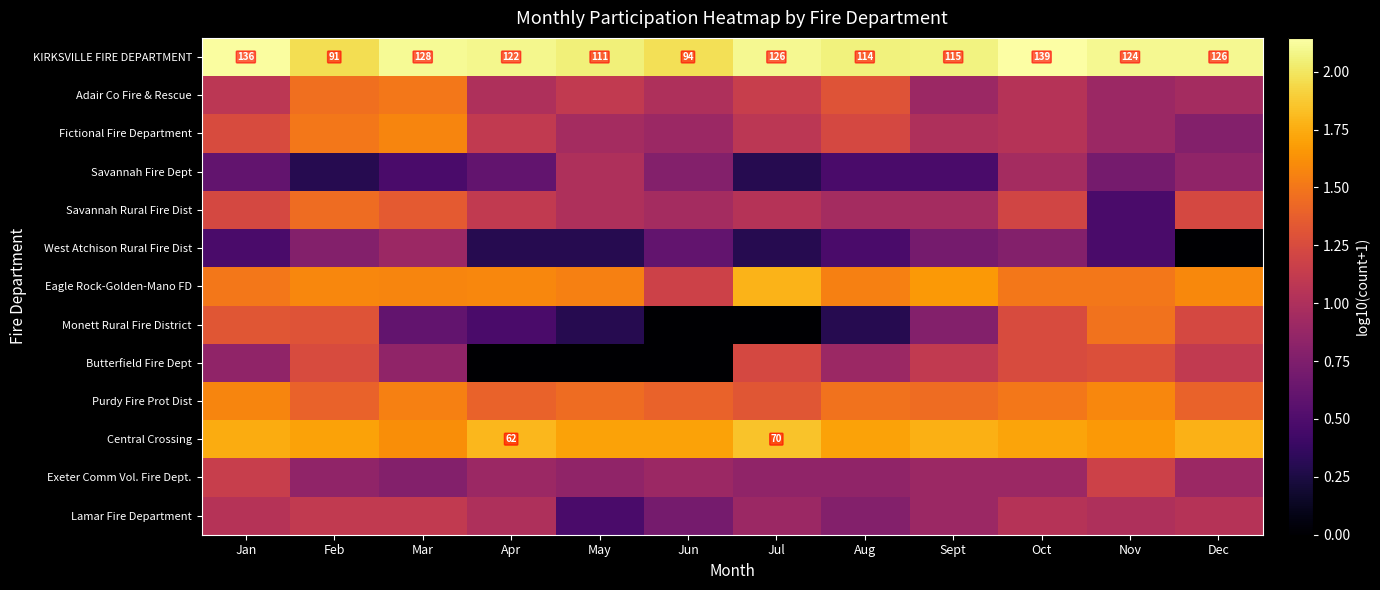

At which label does West Atchison Rural Fire Dist reach its minimum?

Dec